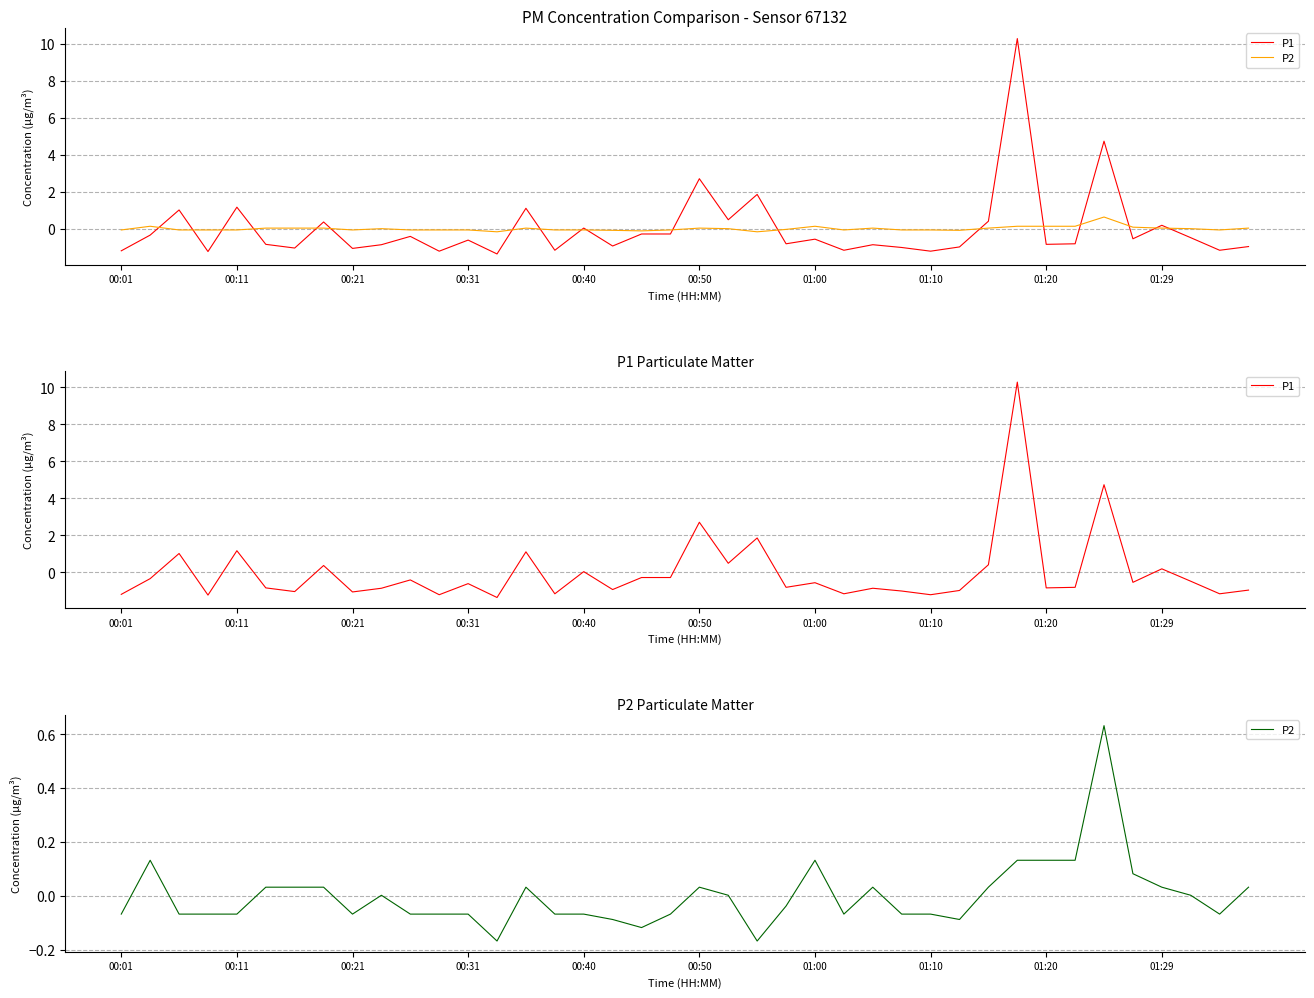

True or false: P2 and P1 intersect in this chart.

True